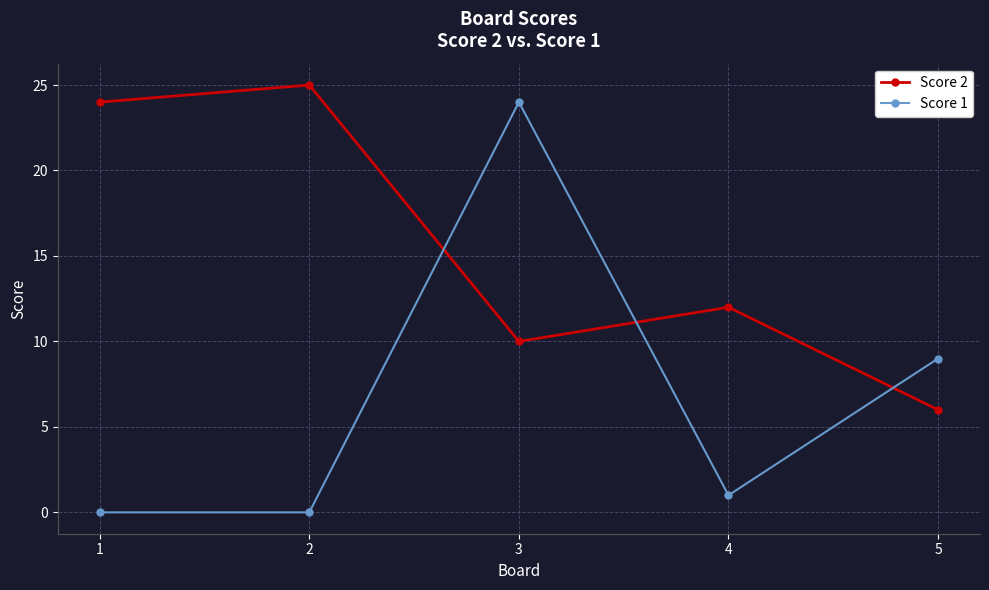

Which series has the largest range (max minus min)?

Score 1